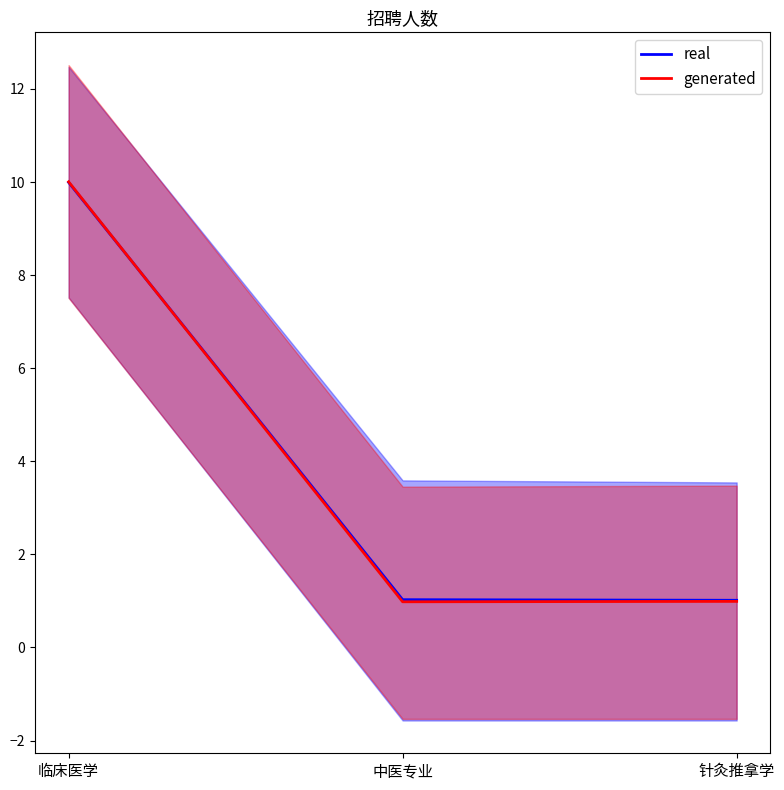

Rank the series by their maximum value, from lowest to highest.

real, generated